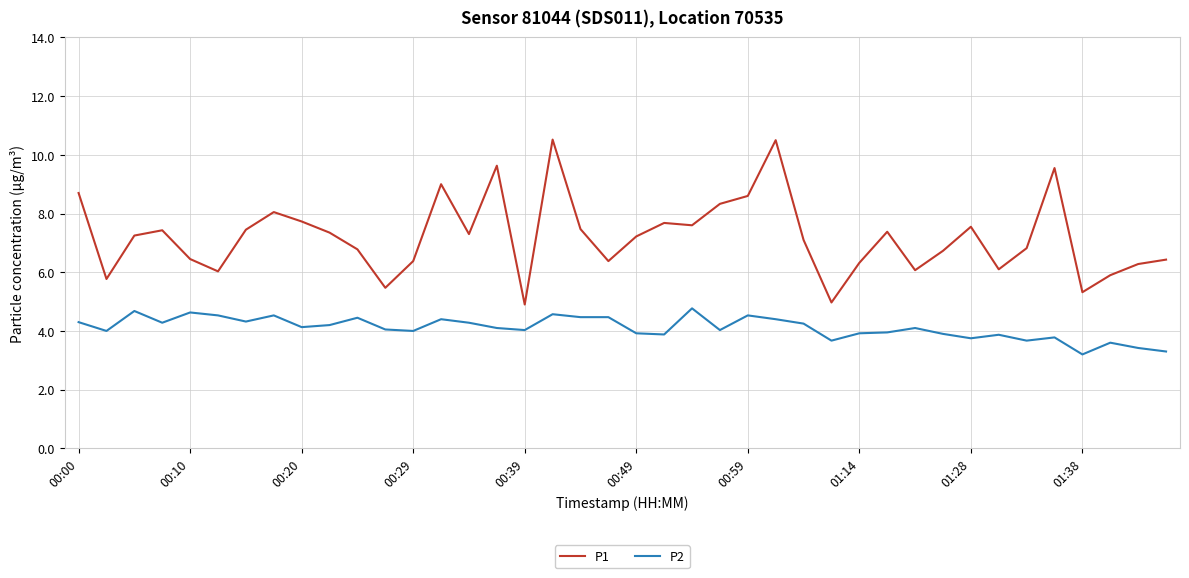

What is the difference between the second highest and second lowest values in the P1 series?

5.5